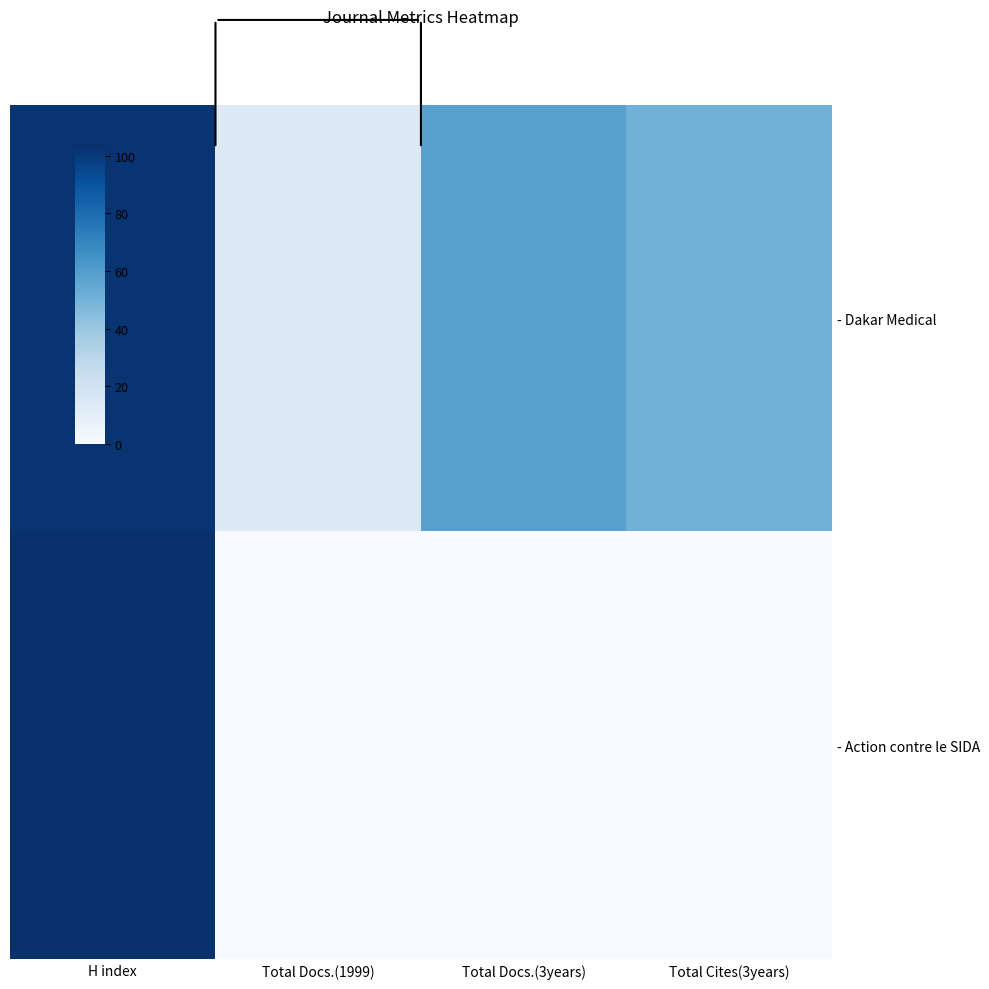

List the series in order of their overall mean, highest first.

- Dakar Medical, - Action contre le SIDA